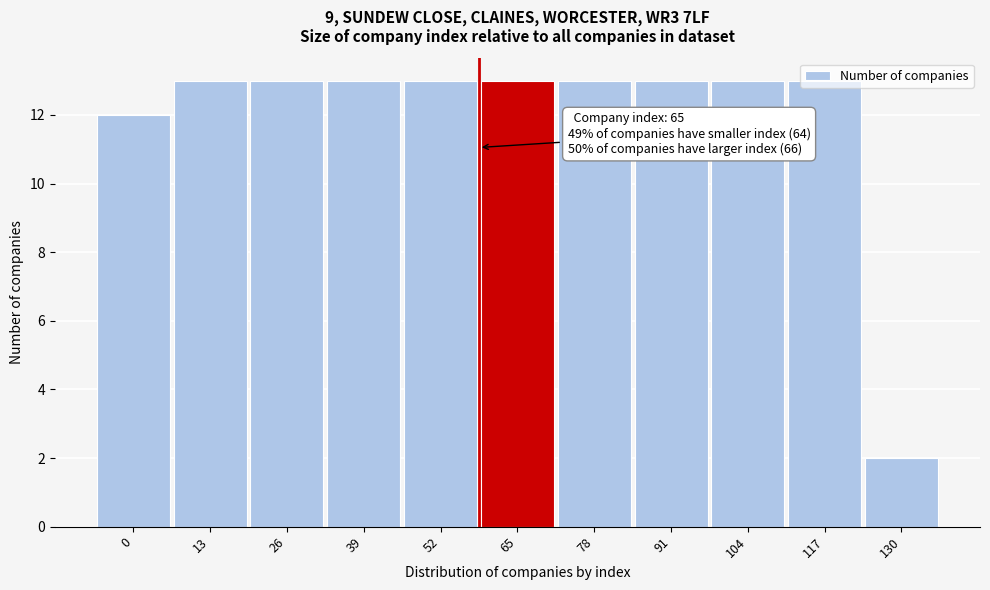

What is the value of the 7th bar from the left?

13